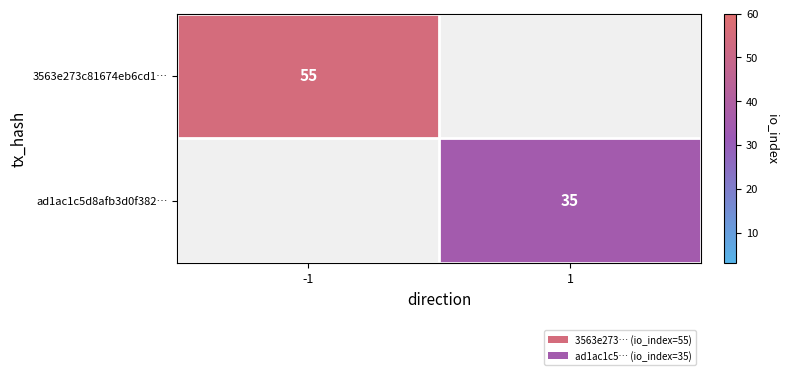

True or false: ad1ac1c5d8afb3d0f382… has a value of 35 at 1.

True